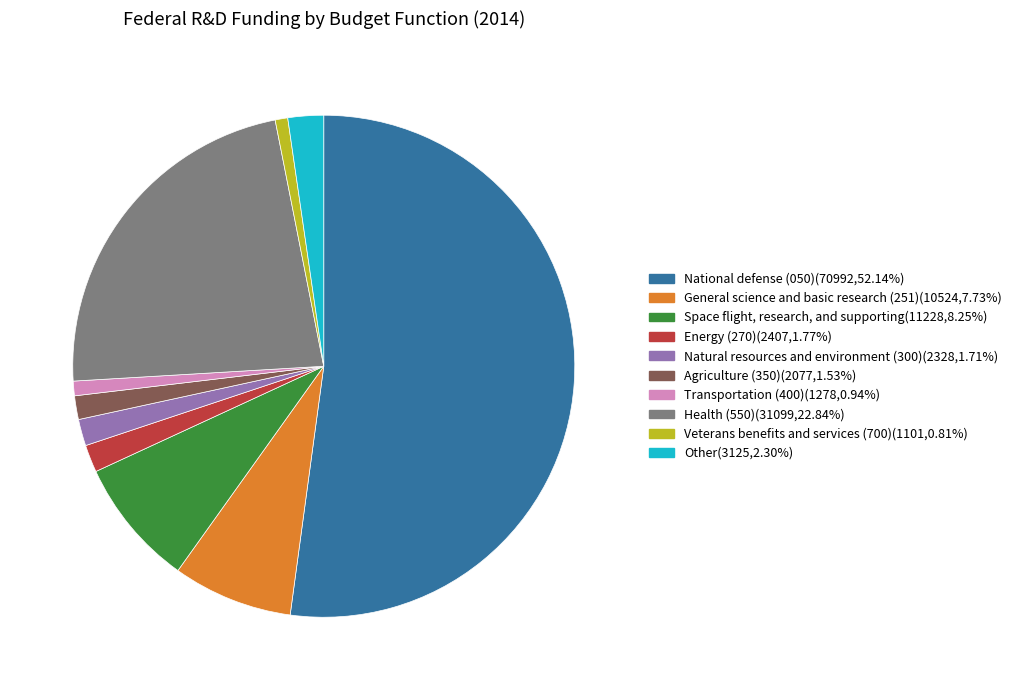

Count the number of slices in the pie.

10